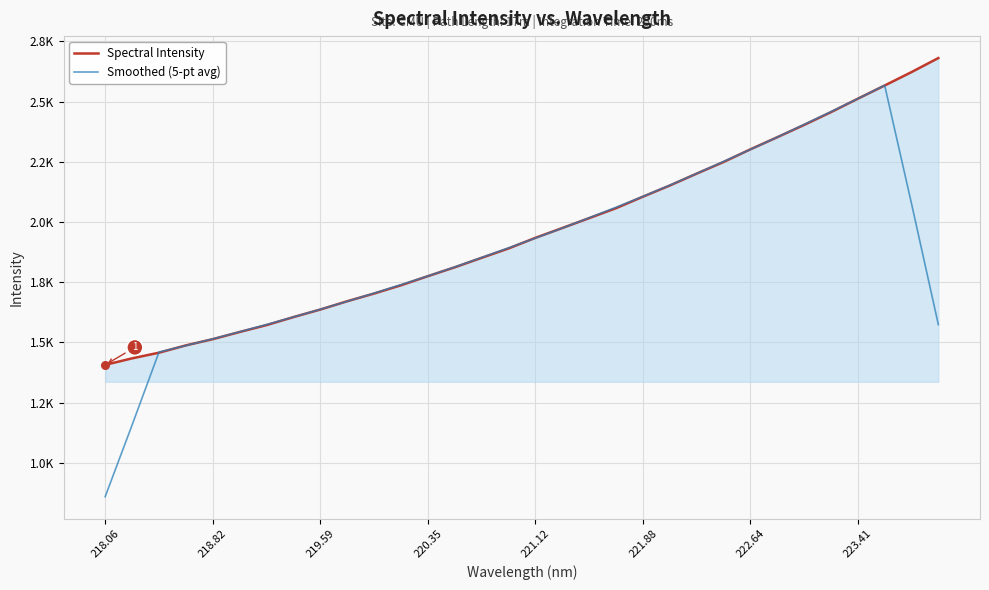

What are all the series names shown in the legend?

Spectral Intensity, Smoothed (5-pt avg)